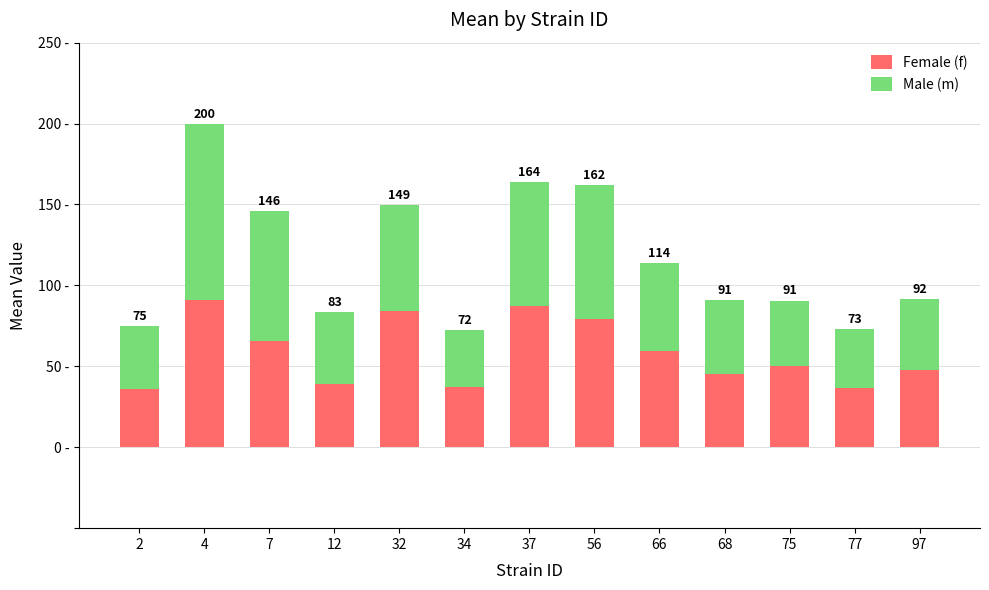

What is the difference between the second highest and minimum values in the Male (m) series?

47.2